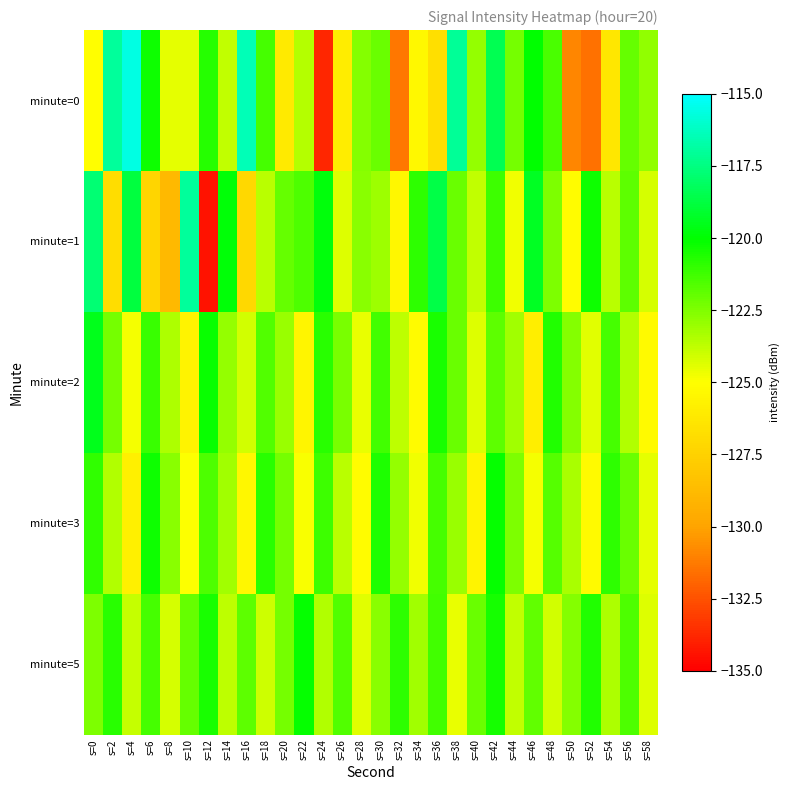

What is the total value across all series at s=16?

-614.9